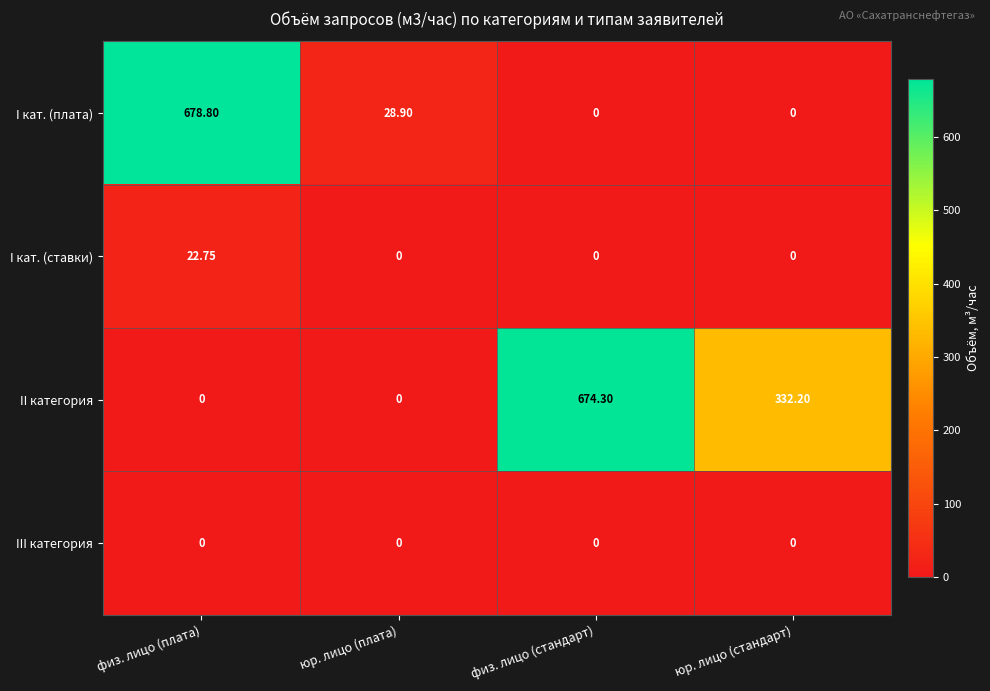

Which category has the highest value in the I кат. (ставки) series?

физ. лицо (плата)